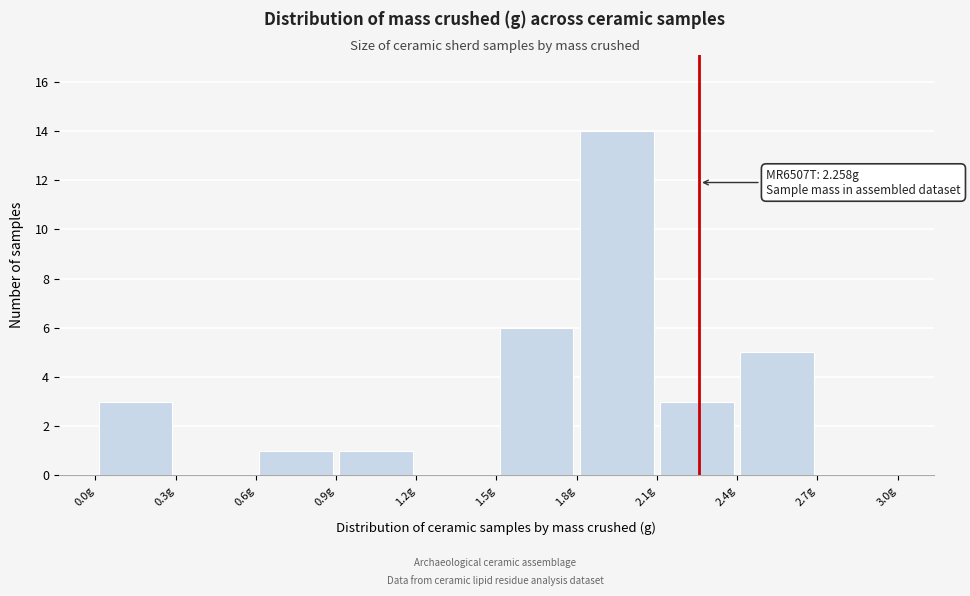

Over which range of the x-axis is the bar tallest?

1.8 to 2.1